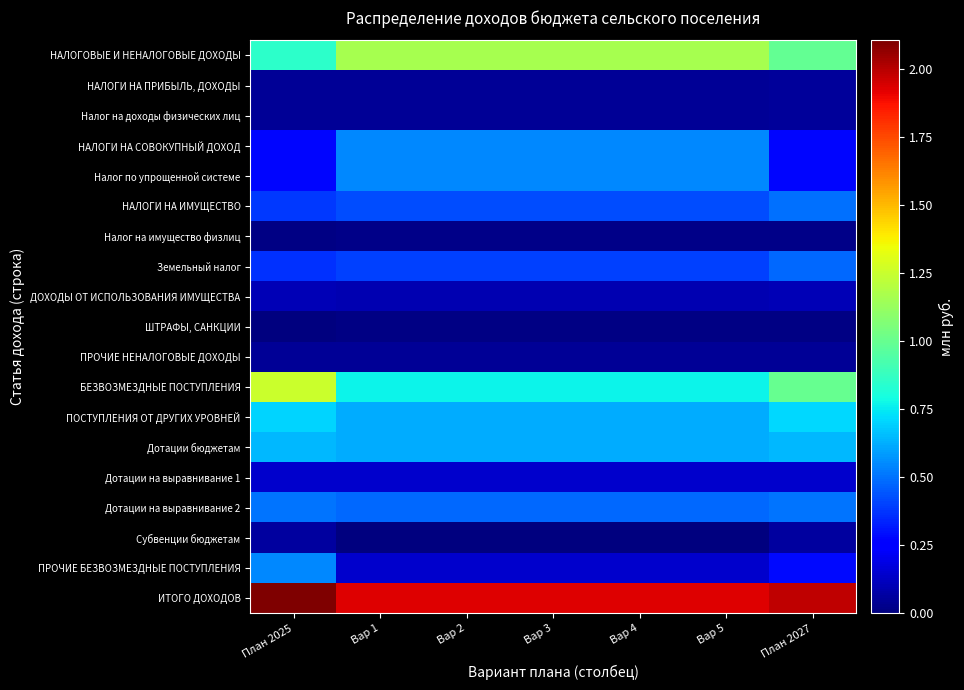

Reading right to left, list all the values displayed in this chart.

НАЛОГОВЫЕ И НЕНАЛОГОВЫЕ ДОХОДЫ: План 2027=1.0	Вар 5=1.2	Вар 4=1.2	Вар 3=1.2	Вар 2=1.2	Вар 1=1.2	План 2025=0.9
НАЛОГИ НА ПРИБЫЛЬ, ДОХОДЫ: План 2027=0.1	Вар 5=0.0	Вар 4=0.0	Вар 3=0.0	Вар 2=0.0	Вар 1=0.0	План 2025=0.0
Налог на доходы физических лиц: План 2027=0.1	Вар 5=0.0	Вар 4=0.0	Вар 3=0.0	Вар 2=0.0	Вар 1=0.0	План 2025=0.0
НАЛОГИ НА СОВОКУПНЫЙ ДОХОД: План 2027=0.3	Вар 5=0.5	Вар 4=0.5	Вар 3=0.5	Вар 2=0.5	Вар 1=0.5	План 2025=0.3
Налог по упрощенной системе: План 2027=0.3	Вар 5=0.5	Вар 4=0.5	Вар 3=0.5	Вар 2=0.5	Вар 1=0.5	План 2025=0.3
НАЛОГИ НА ИМУЩЕСТВО: План 2027=0.5	Вар 5=0.4	Вар 4=0.4	Вар 3=0.4	Вар 2=0.4	Вар 1=0.4	План 2025=0.4
Налог на имущество физлиц: План 2027=0.0	Вар 5=0.0	Вар 4=0.0	Вар 3=0.0	Вар 2=0.0	Вар 1=0.0	План 2025=0.0
Земельный налог: План 2027=0.5	Вар 5=0.4	Вар 4=0.4	Вар 3=0.4	Вар 2=0.4	Вар 1=0.4	План 2025=0.4
ДОХОДЫ ОТ ИСПОЛЬЗОВАНИЯ ИМУЩЕСТВА: План 2027=0.1	Вар 5=0.1	Вар 4=0.1	Вар 3=0.1	Вар 2=0.1	Вар 1=0.1	План 2025=0.1
ШТРАФЫ, САНКЦИИ: План 2027=0.0	Вар 5=0.0	Вар 4=0.0	Вар 3=0.0	Вар 2=0.0	Вар 1=0.0	План 2025=0.0
ПРОЧИЕ НЕНАЛОГОВЫЕ ДОХОДЫ: План 2027=0.0	Вар 5=0.0	Вар 4=0.0	Вар 3=0.0	Вар 2=0.0	Вар 1=0.0	План 2025=0.0
БЕЗВОЗМЕЗДНЫЕ ПОСТУПЛЕНИЯ: План 2027=1.0	Вар 5=0.8	Вар 4=0.8	Вар 3=0.8	Вар 2=0.8	Вар 1=0.8	План 2025=1.2
ПОСТУПЛЕНИЯ ОТ ДРУГИХ УРОВНЕЙ: План 2027=0.7	Вар 5=0.6	Вар 4=0.6	Вар 3=0.6	Вар 2=0.6	Вар 1=0.6	План 2025=0.7
Дотации бюджетам: План 2027=0.6	Вар 5=0.6	Вар 4=0.6	Вар 3=0.6	Вар 2=0.6	Вар 1=0.6	План 2025=0.6
Дотации на выравнивание 1: План 2027=0.1	Вар 5=0.1	Вар 4=0.1	Вар 3=0.1	Вар 2=0.1	Вар 1=0.1	План 2025=0.1
Дотации на выравнивание 2: План 2027=0.5	Вар 5=0.5	Вар 4=0.5	Вар 3=0.5	Вар 2=0.5	Вар 1=0.5	План 2025=0.5
Субвенции бюджетам: План 2027=0.1	Вар 5=0.0	Вар 4=0.0	Вар 3=0.0	Вар 2=0.0	Вар 1=0.0	План 2025=0.1
ПРОЧИЕ БЕЗВОЗМЕЗДНЫЕ ПОСТУПЛЕНИЯ: План 2027=0.3	Вар 5=0.1	Вар 4=0.1	Вар 3=0.1	Вар 2=0.1	Вар 1=0.1	План 2025=0.5
ИТОГО ДОХОДОВ: План 2027=2.0	Вар 5=1.9	Вар 4=1.9	Вар 3=1.9	Вар 2=1.9	Вар 1=1.9	План 2025=2.1